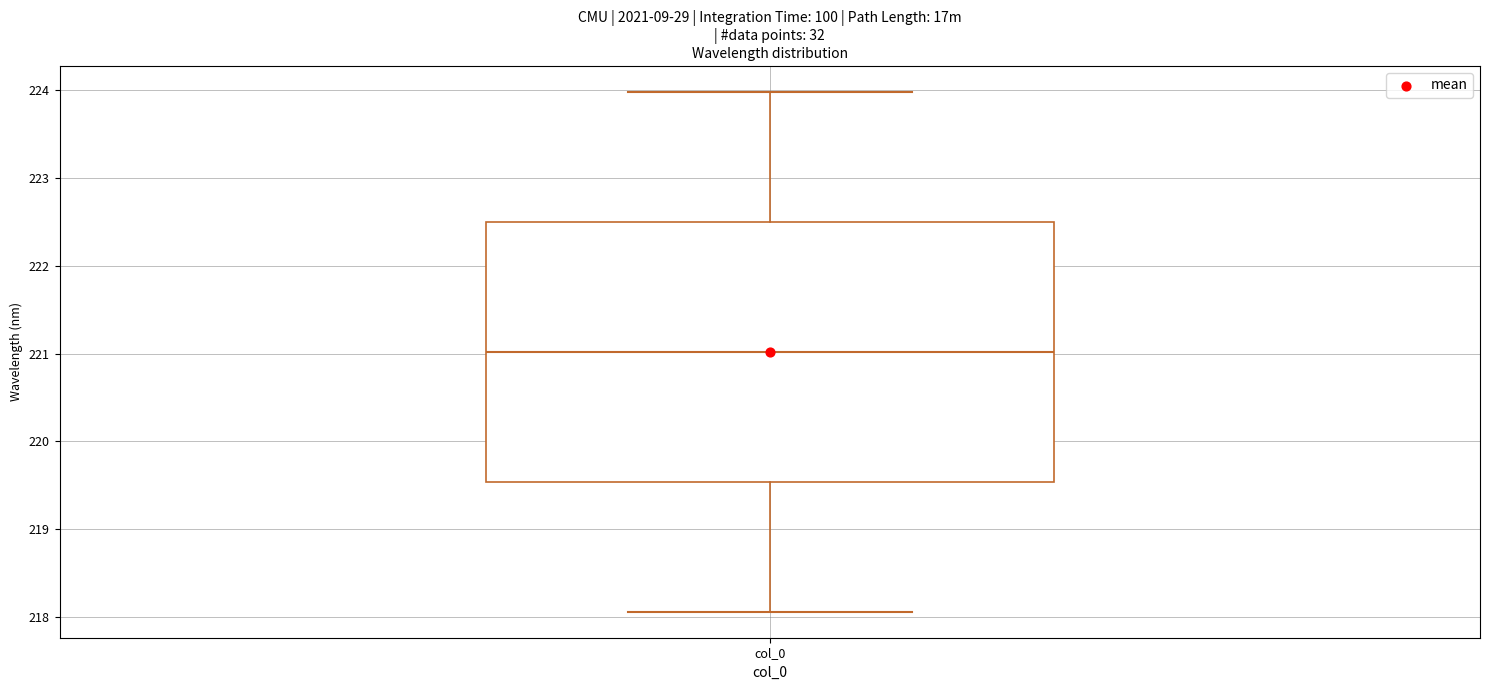

Transcribe this box plot: give where the median line is, the range the box spans, and where the two whiskers end, as read against the y-axis. The values are not printed on the chart, so give them approximately, as read against the axis.

median 221.0, box 219.5 to 222.5, whiskers 218.1 to 224.0